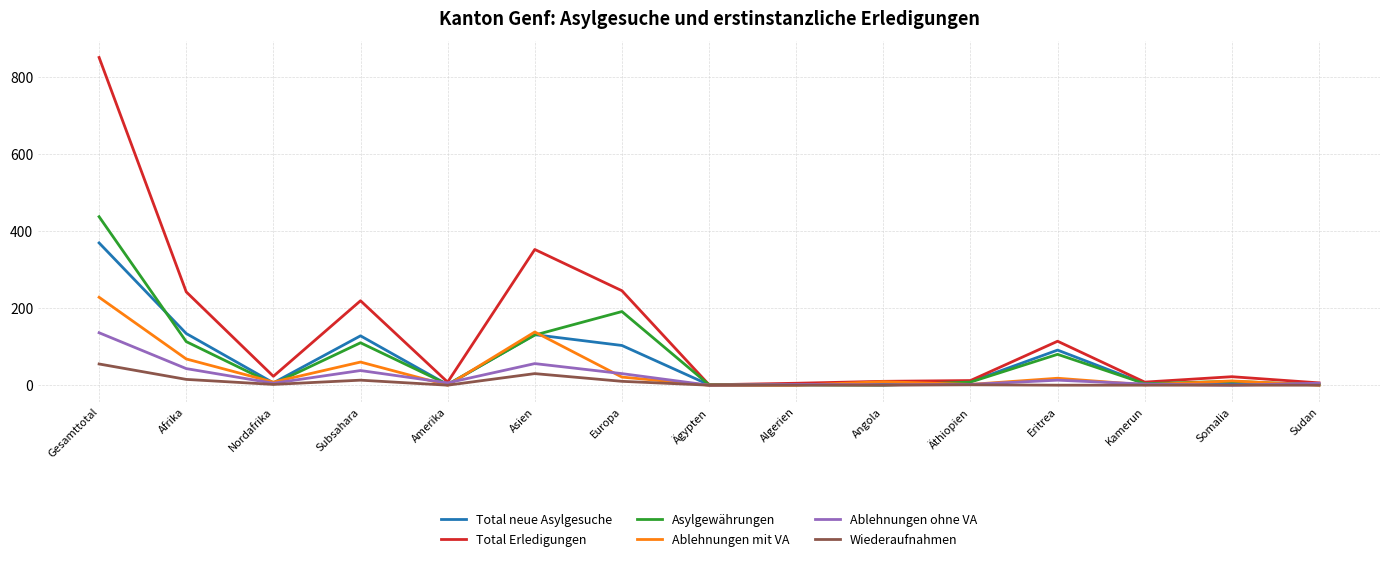

At which category is the sum across all series the highest?

Gesamttotal